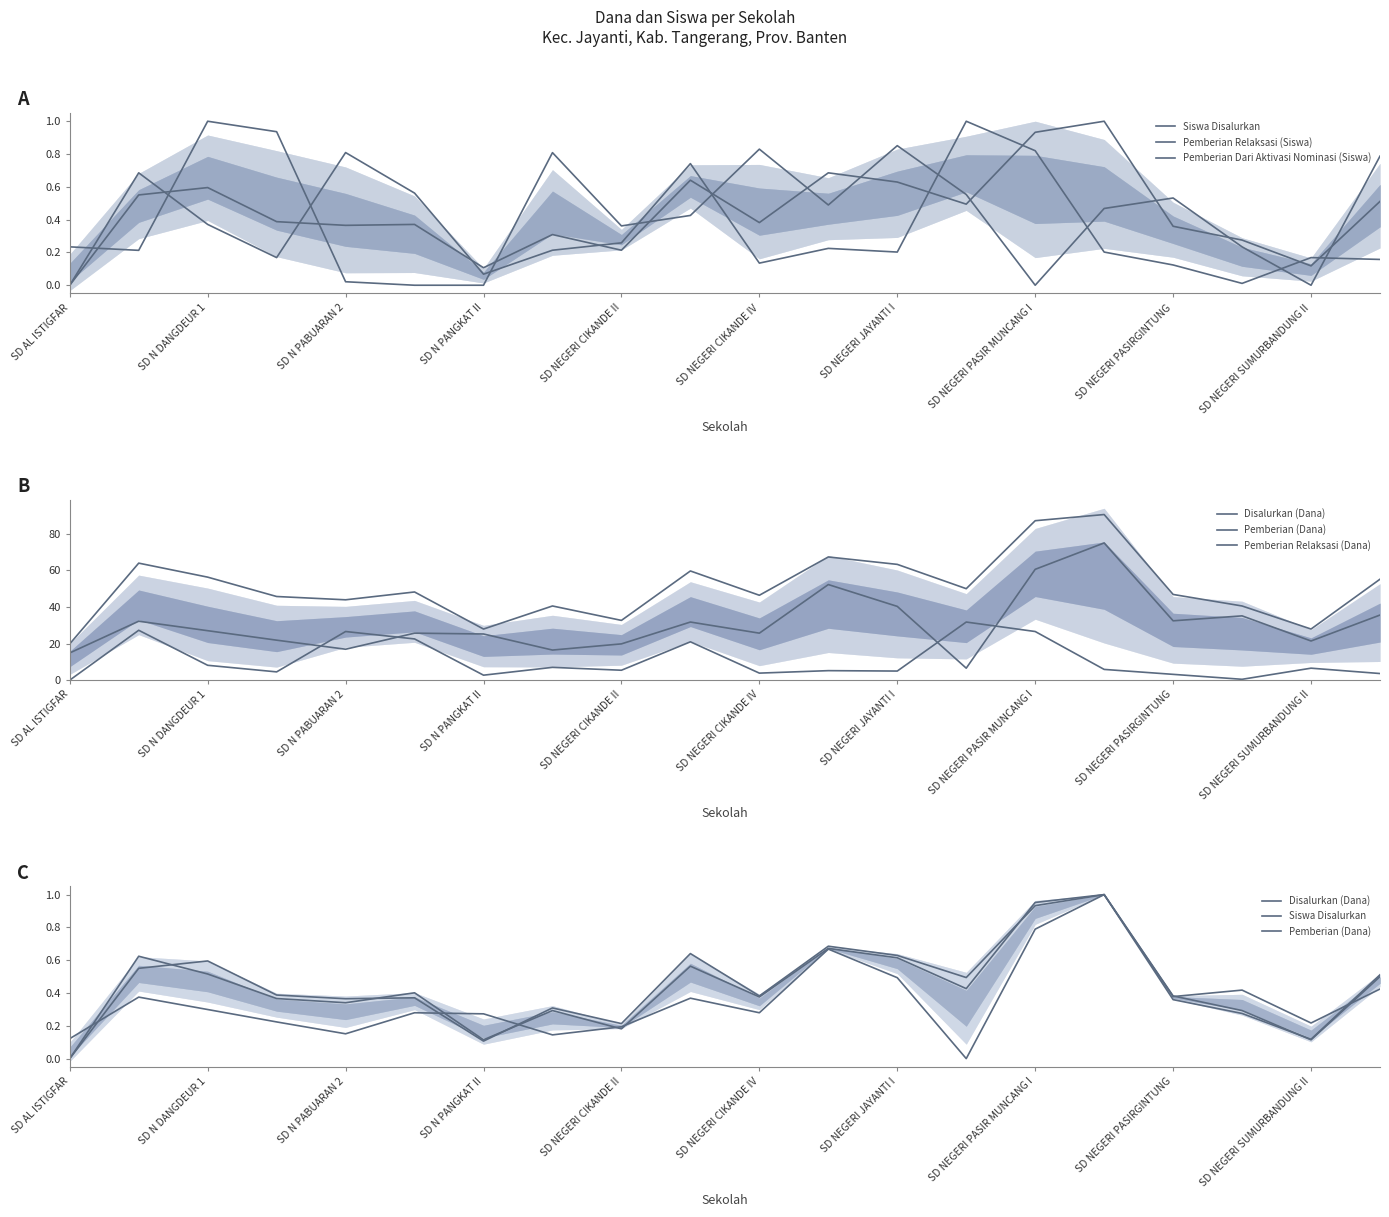

True or false: Siswa Disalurkan has more than 0 points higher than both neighbors.

True